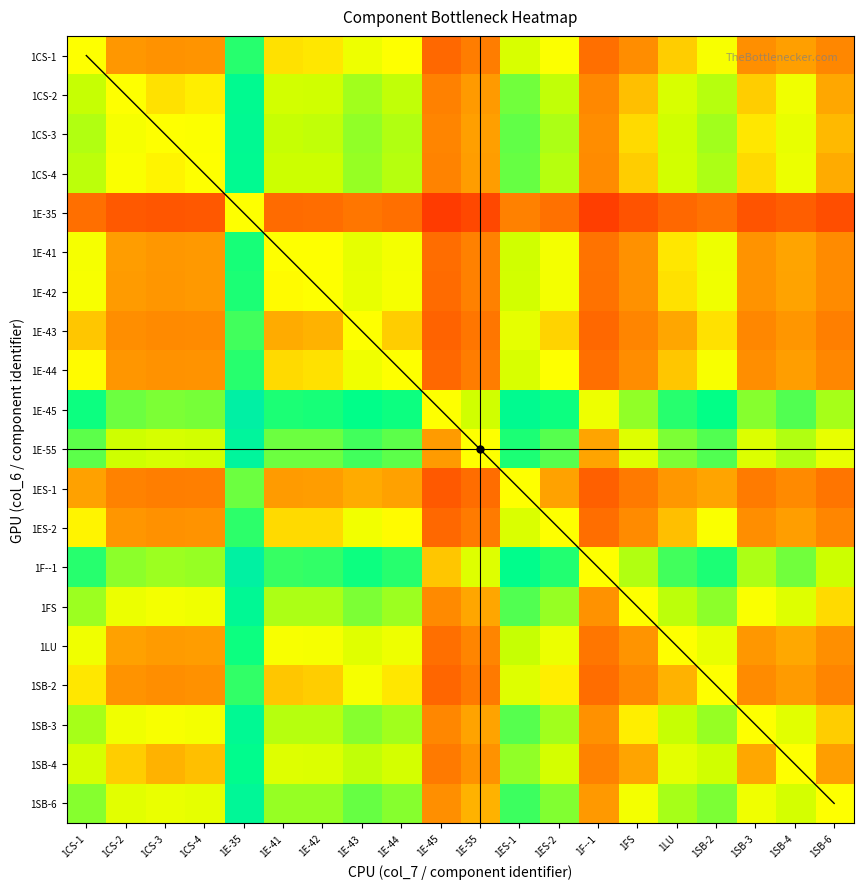

Which series changed the most between 1CS-2 and 1SB-4?

1CS-2